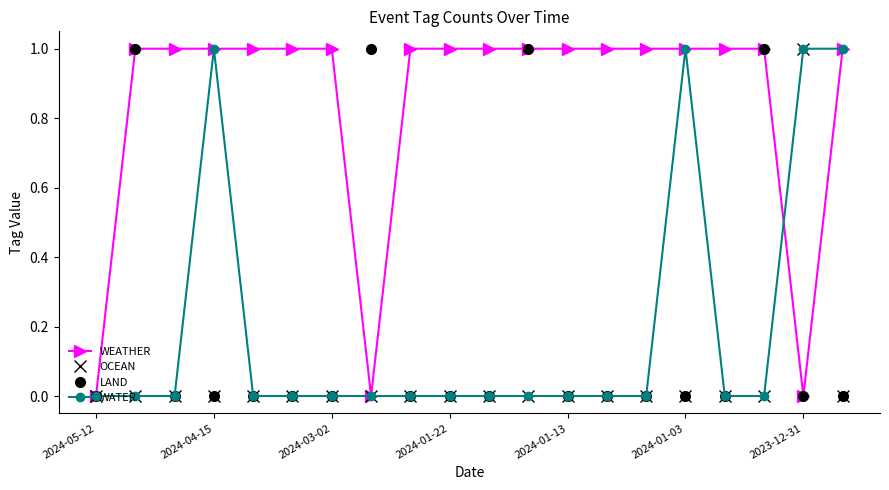

Reading right to left, list all the values displayed in this chart.

WEATHER: 1	0	1	1	1	1	1	1	1	1	1	1	0	1	1	1	1	1	1	0
OCEAN: 0	1	0	0	0	0	0	0	0	0	0	0	0	0	0	0	0	0	0	0
LAND: 0	0	1	0	0	0	0	0	1	0	0	0	1	0	0	0	0	0	1	0
WATER: 1	1	0	0	1	0	0	0	0	0	0	0	0	0	0	0	1	0	0	0